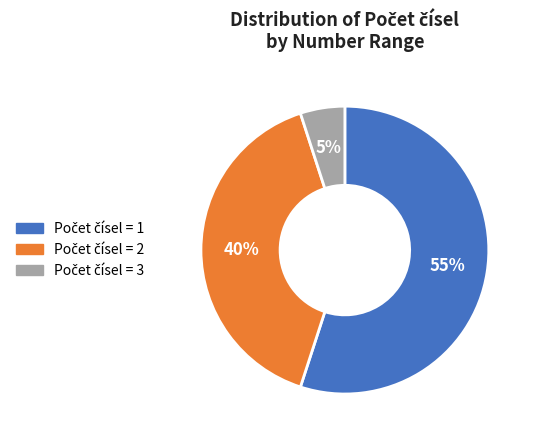

Is there a majority slice in this chart?

Yes